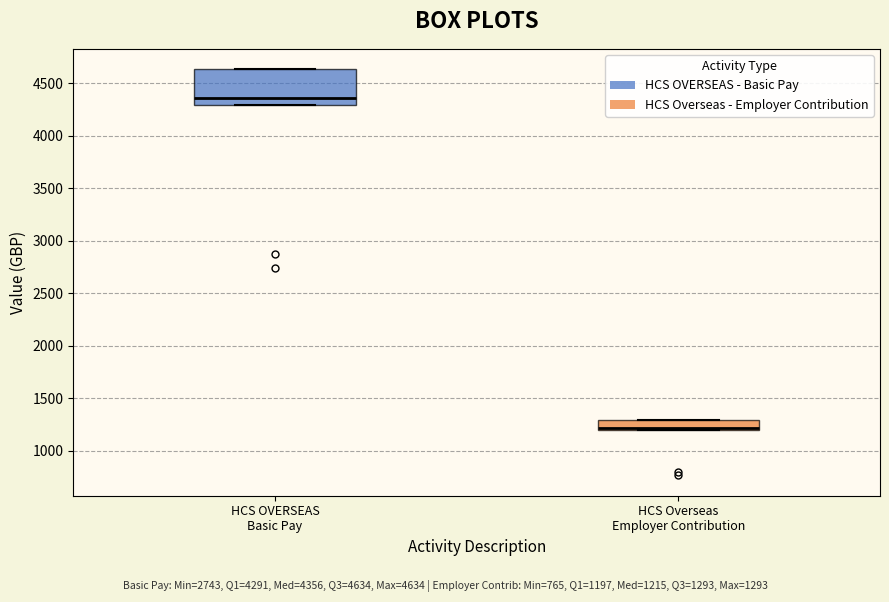

Which box's median line is the highest?

HCS OVERSEAS Basic Pay